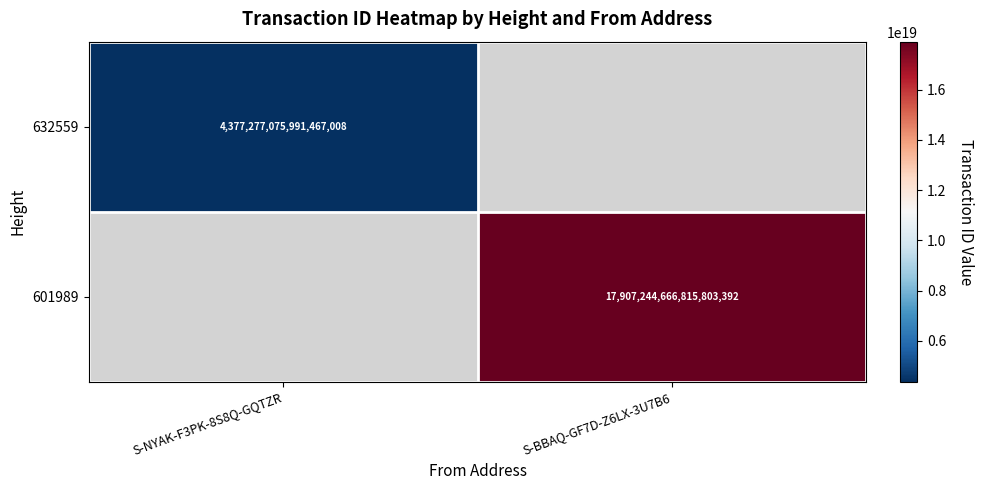

Is it true that 601989 equals 5154816850918063104 at S-BBAQ-GF7D-Z6LX-3U7B6?

False